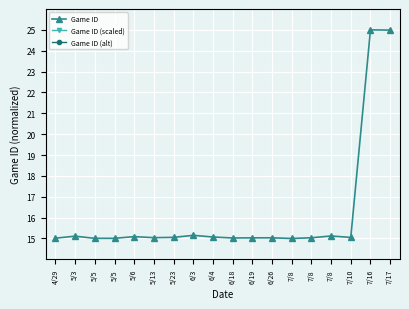

Count the number of data series in this chart.

3